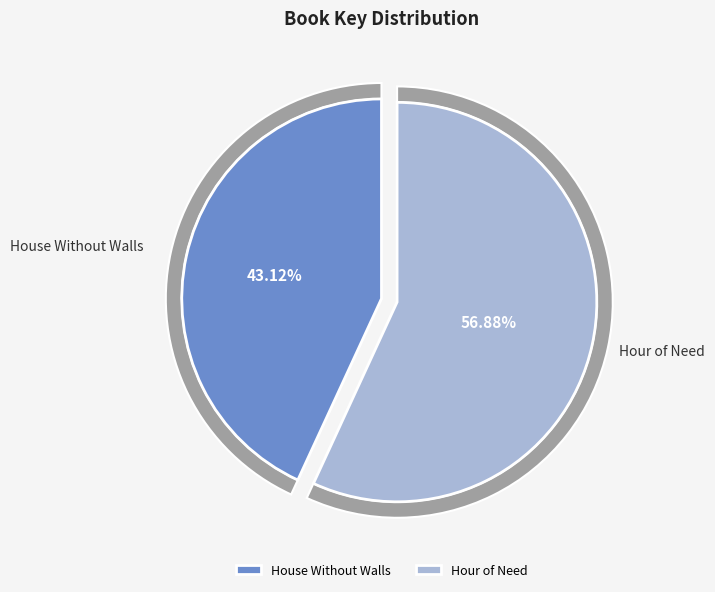

How many segments does this pie chart have?

2